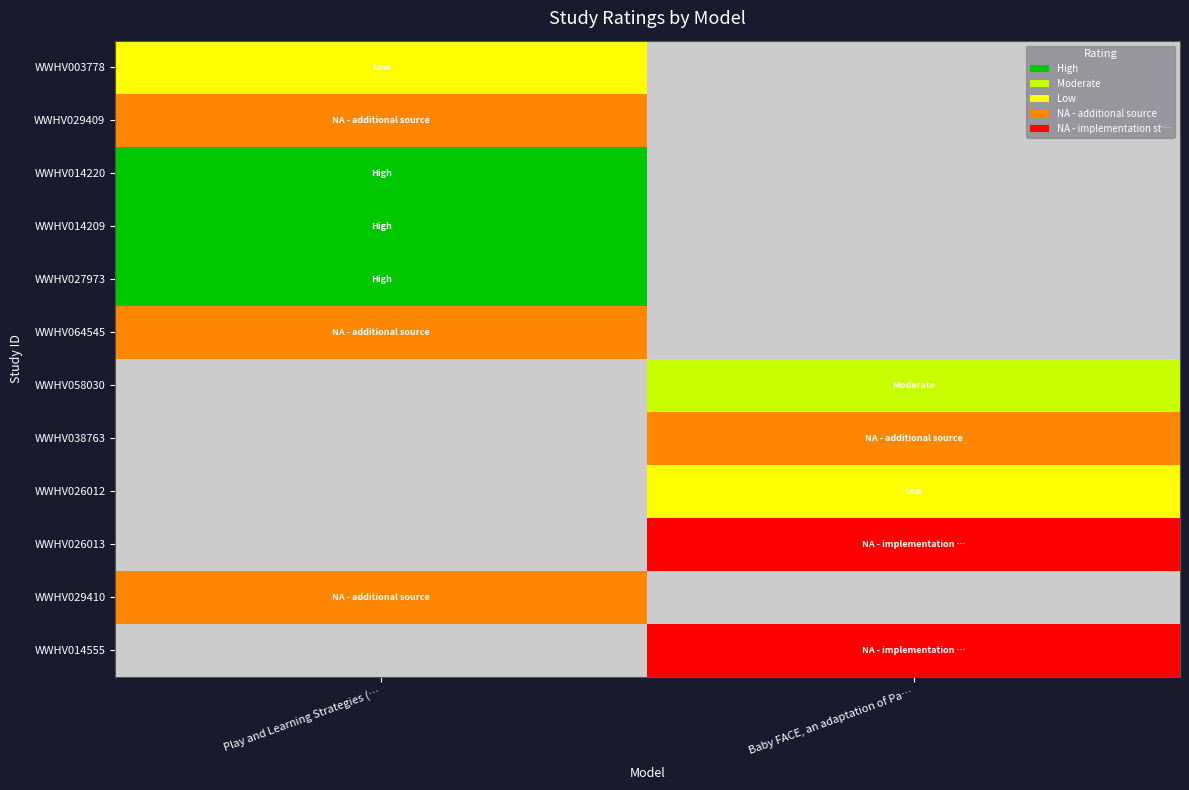

Is the value of WWHV027973 at Baby FACE, an adaptation of Pa… greater than the value of WWHV026012 at Baby FACE, an adaptation of Pa…?

No